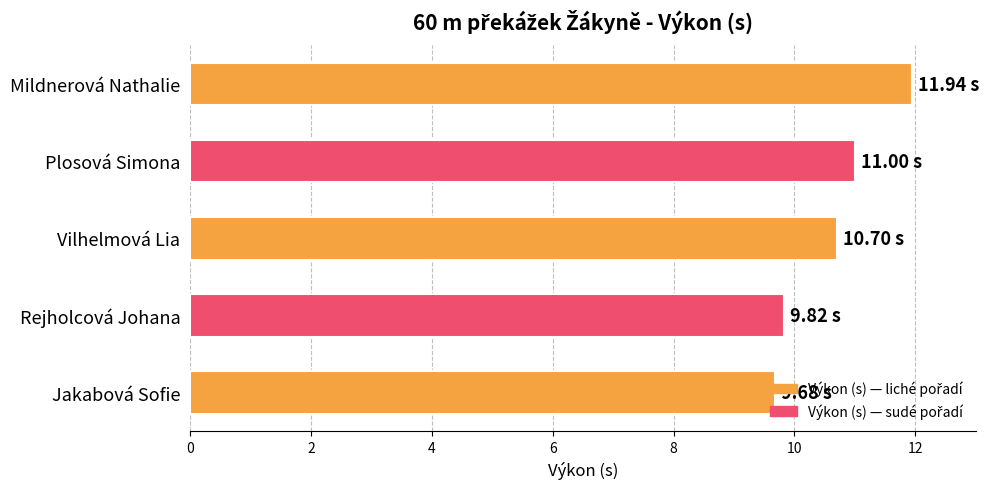

What is the average value?

10.6